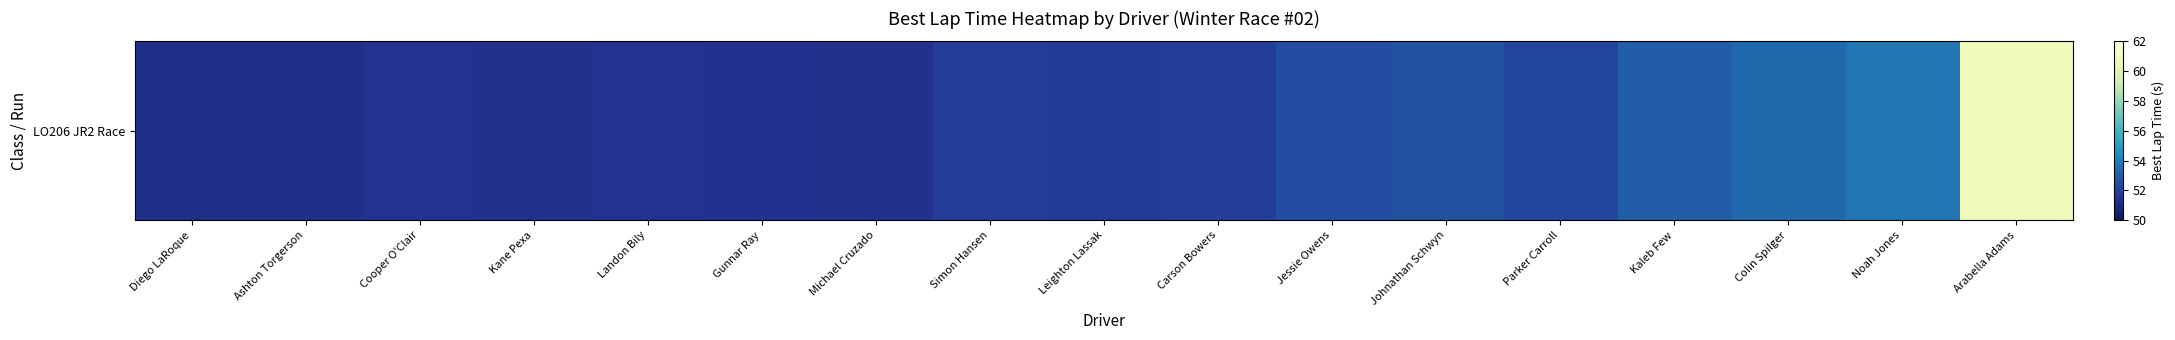

Which label corresponds to the largest value in the chart?

Arabella Adams